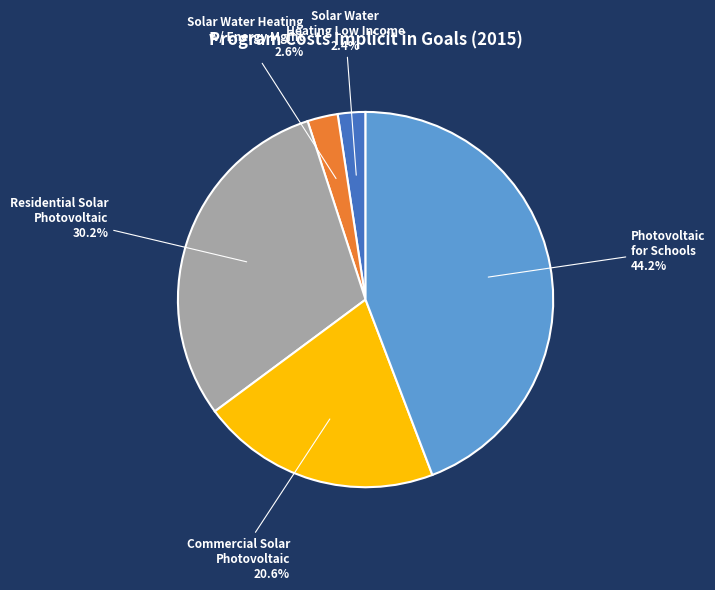

Is there a majority slice in this chart?

No